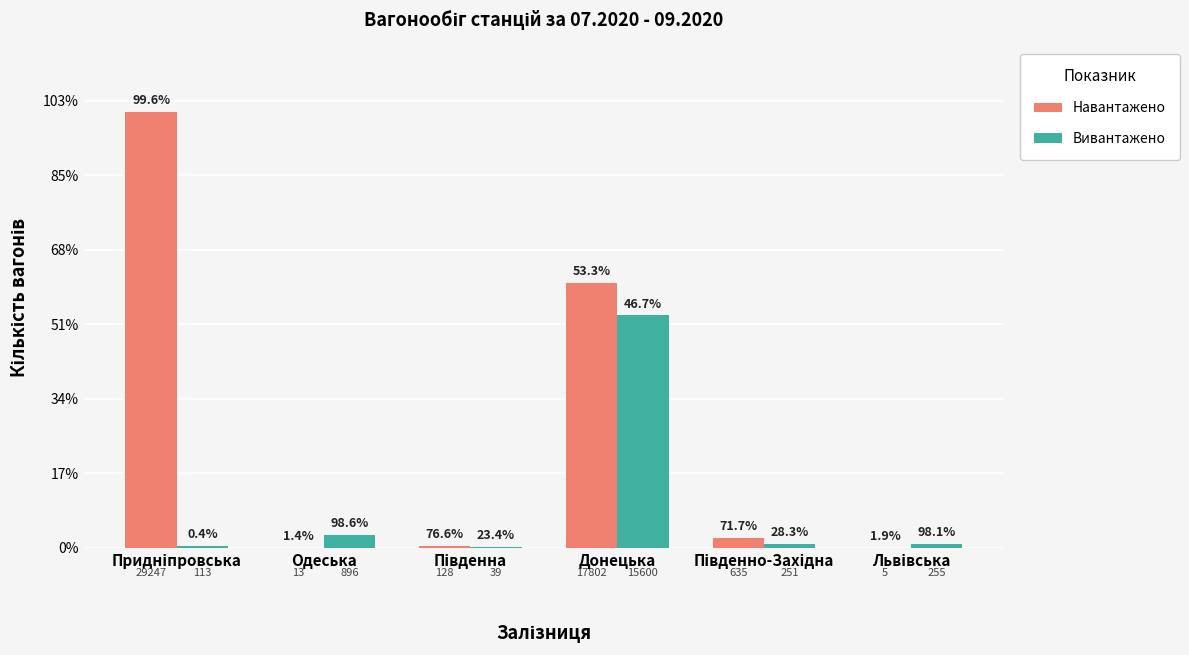

What are all the series names shown in the legend?

Навантажено, Вивантажено